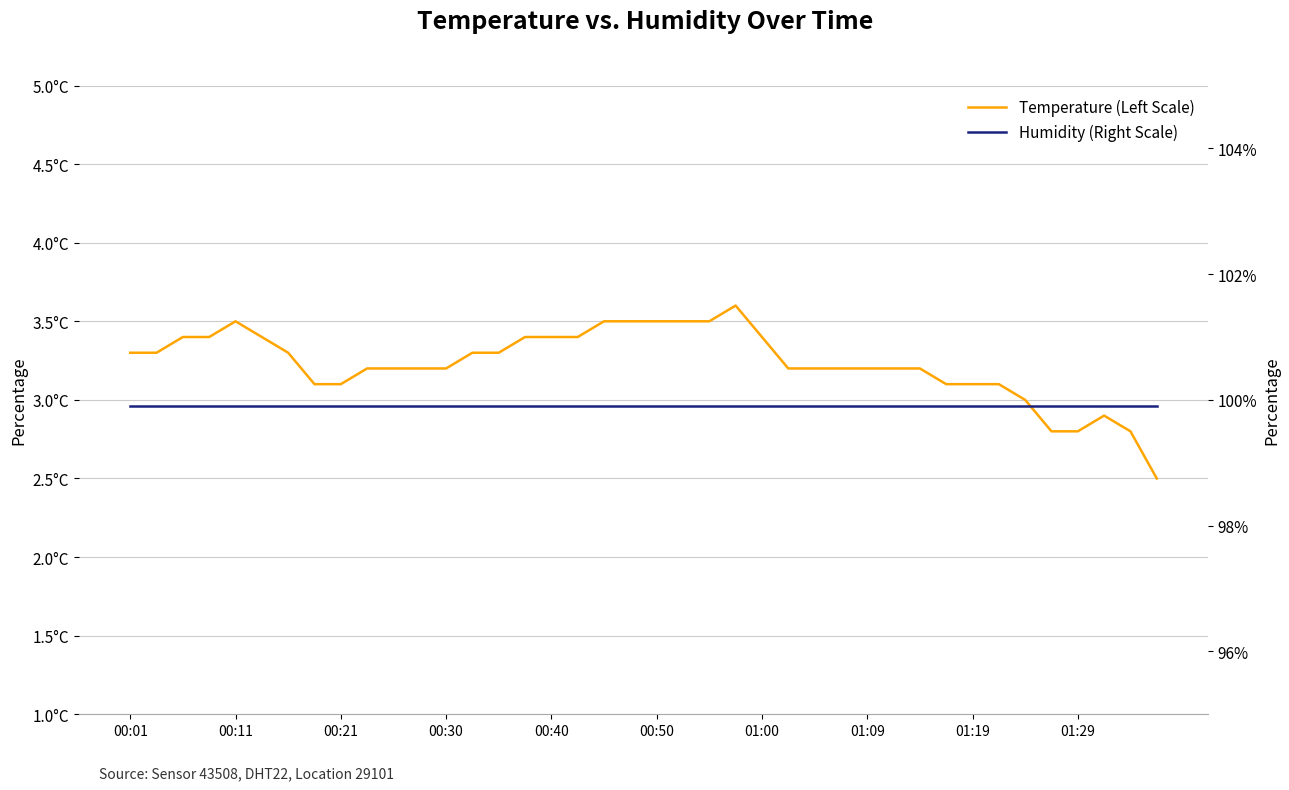

Count the number of categories in the chart.

40